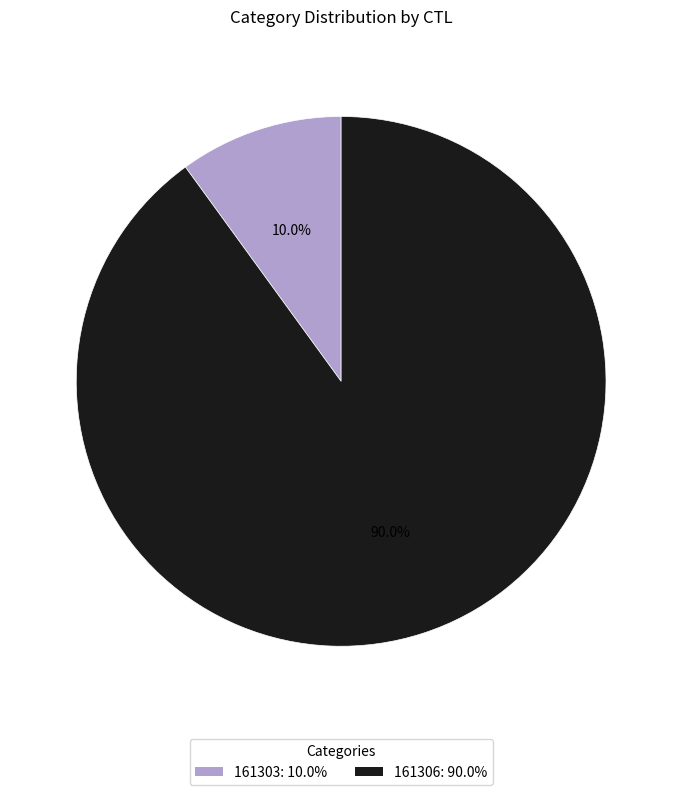

Between 161303 and 161306, which is larger?

161306